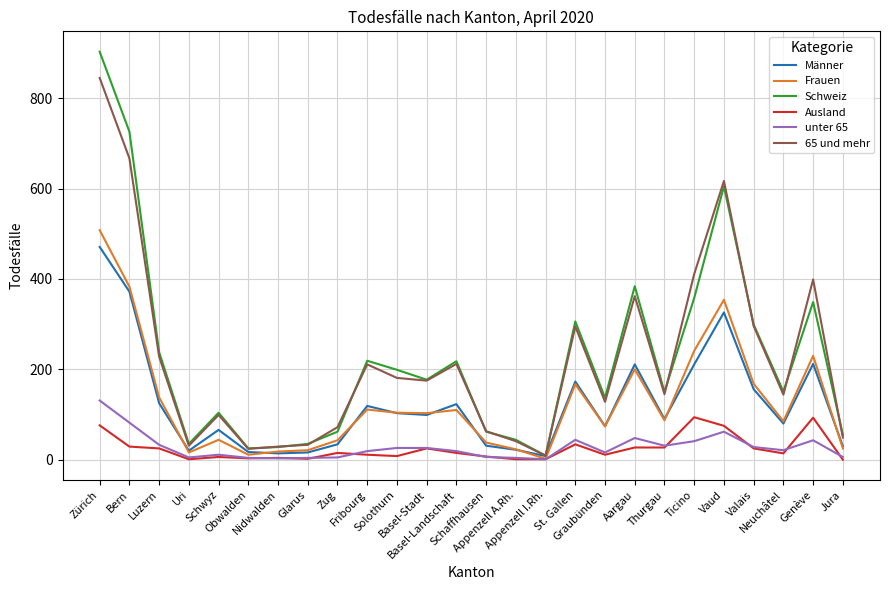

How many lines are shown in the chart?

6